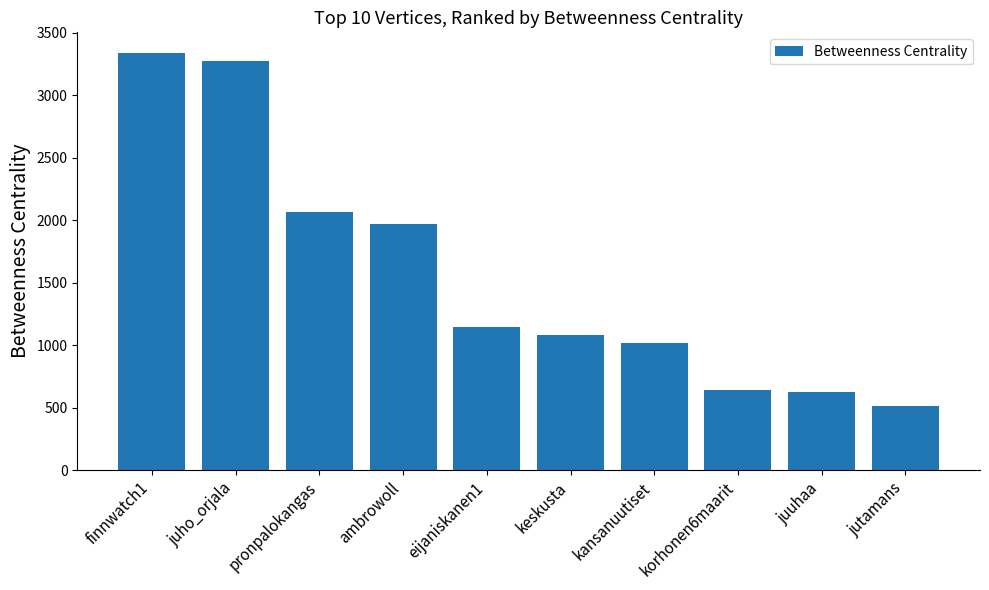

What is the minimum value shown in the chart?

513.9